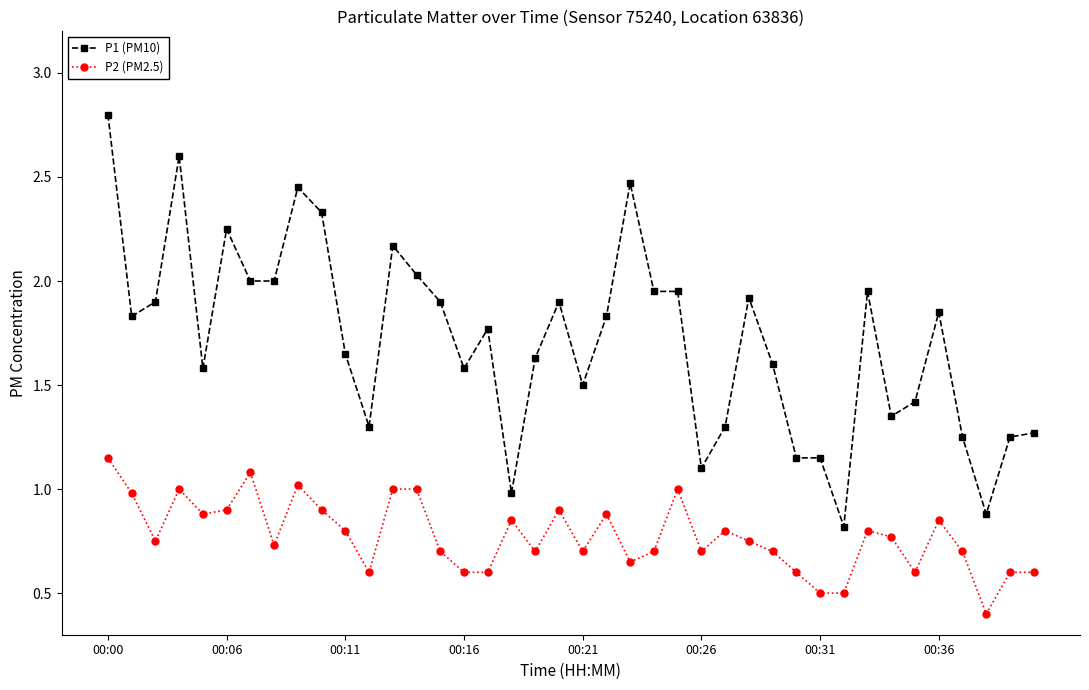

How many lines are shown in the chart?

2